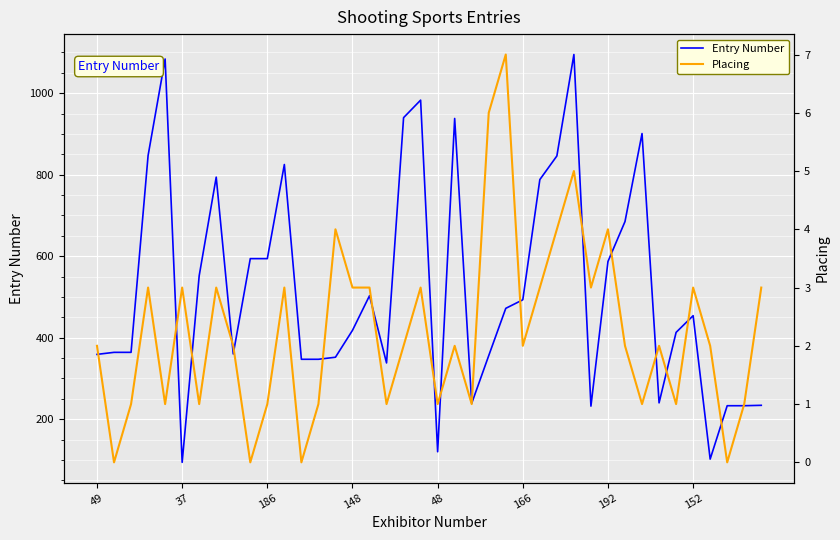

The value of Entry Number at 166 is 493. True or false?

True